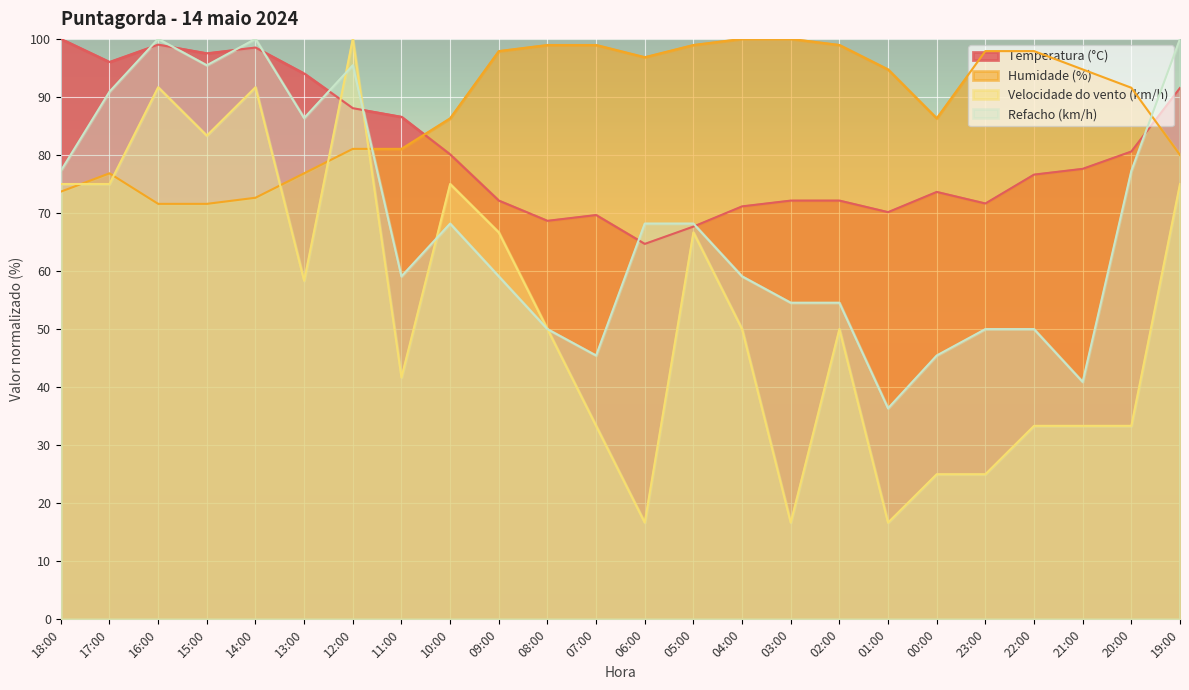

List the series in order of their peak value, lowest first.

Temperatura (°C), Humidade (%), Velocidade do vento (km/h), Refacho (km/h)